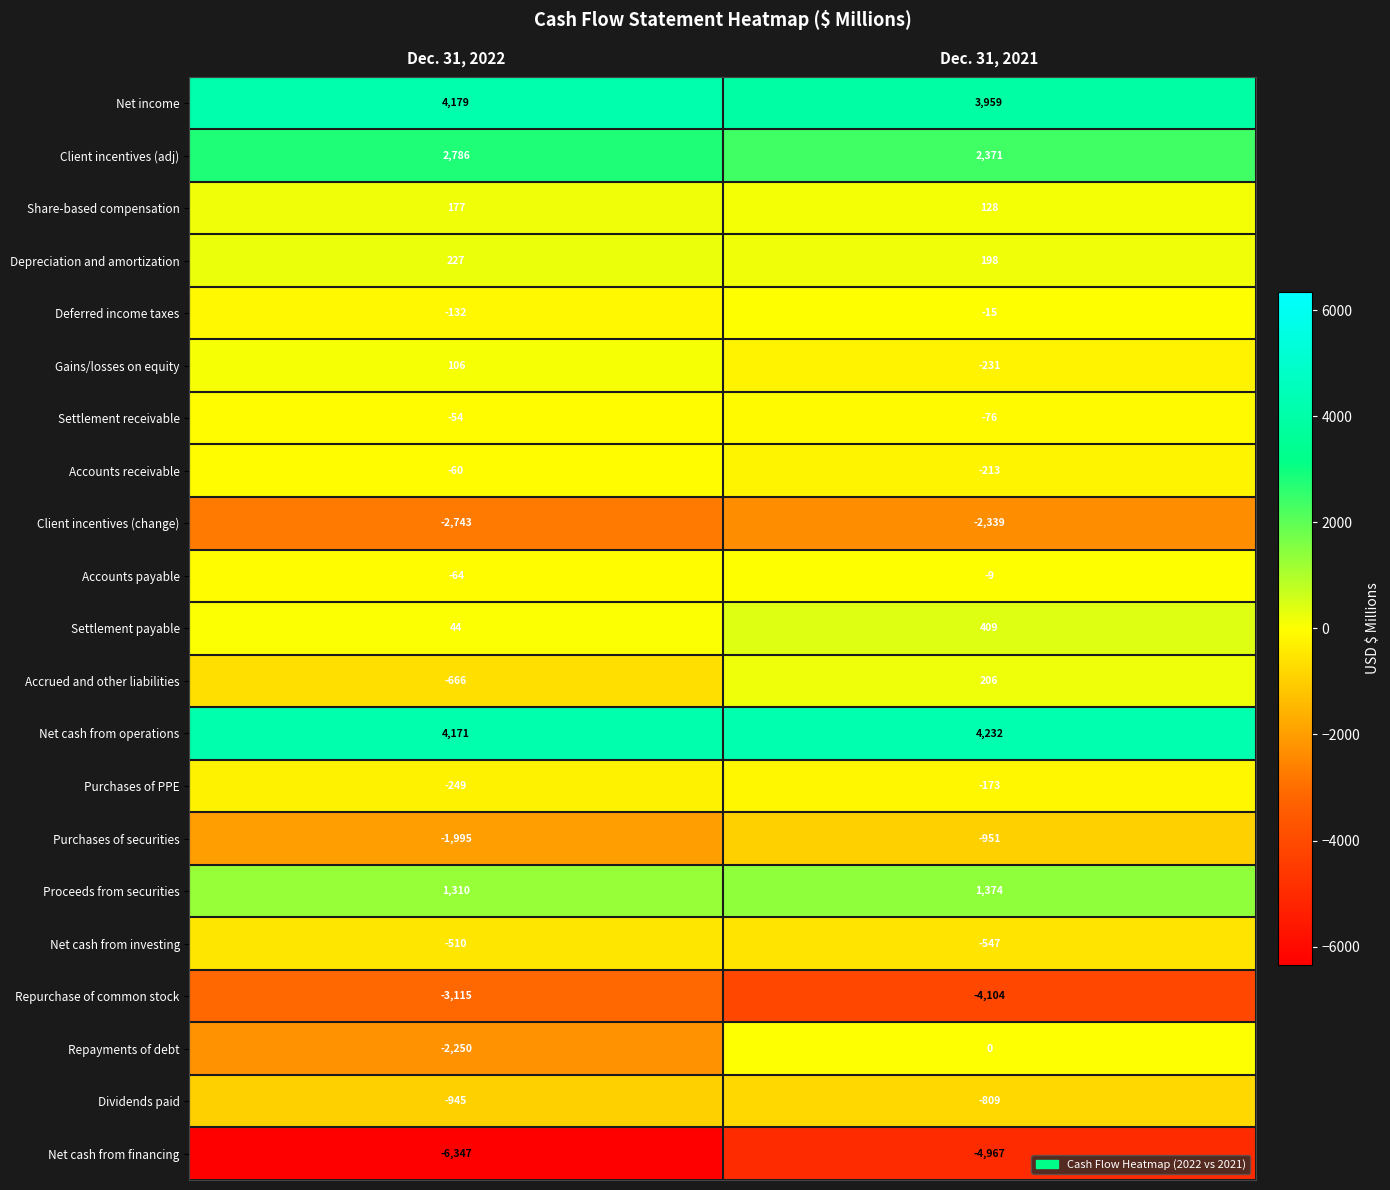

What is the difference between the Accounts payable values at Dec. 31, 2021 and Dec. 31, 2022?

55